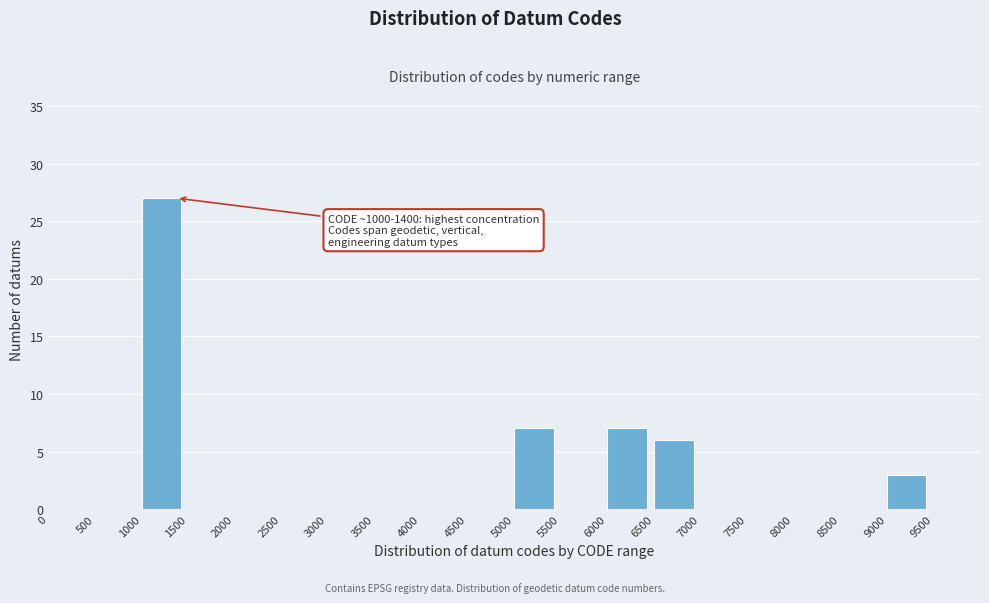

Which range on the x-axis has the tallest bar?

1000 to 1500